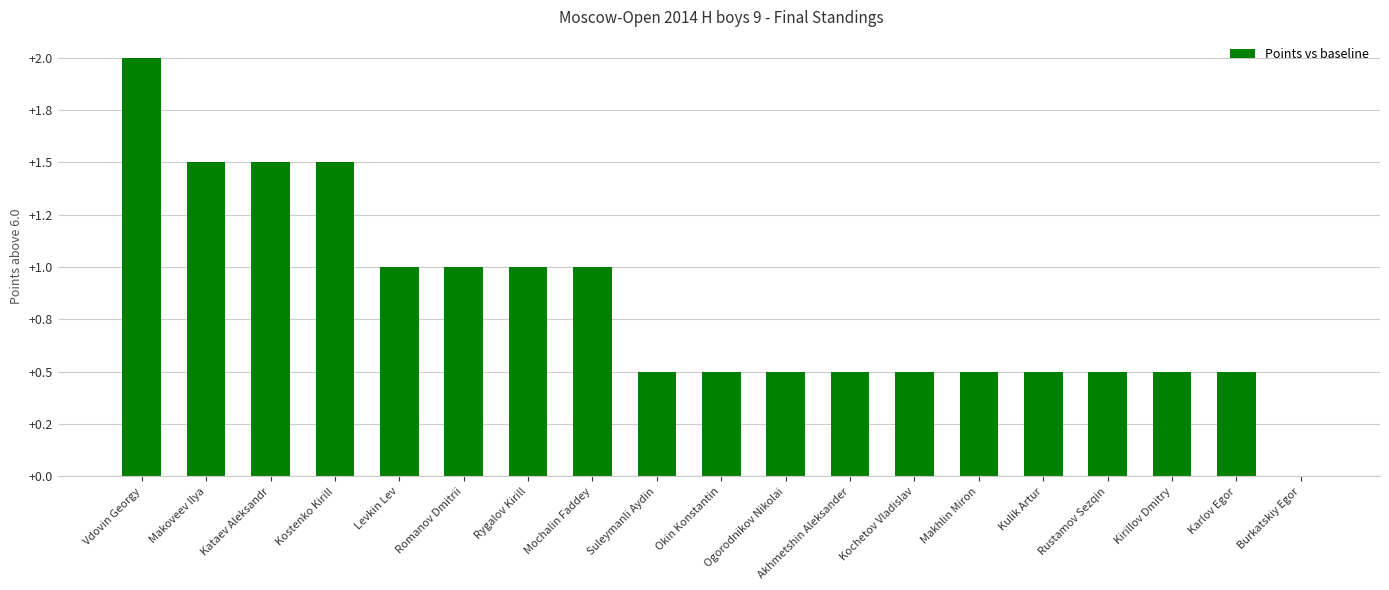

What is the value of the 17th bar from the left?

0.5